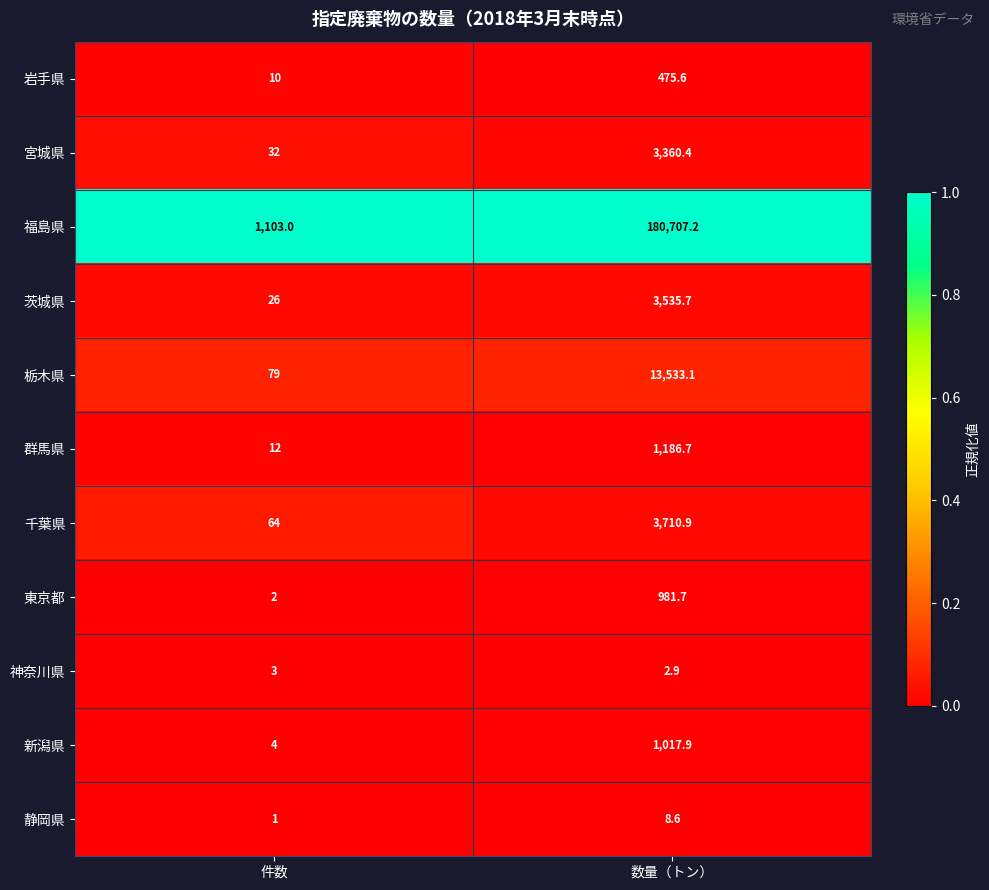

Between 件数 and 数量（トン）, which series saw the biggest shift?

福島県